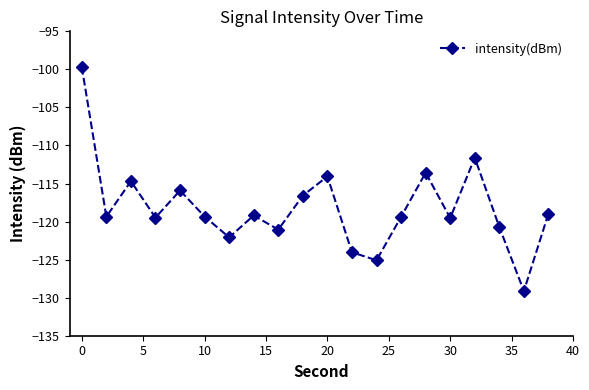

What is the difference between the maximum and minimum values?

29.4